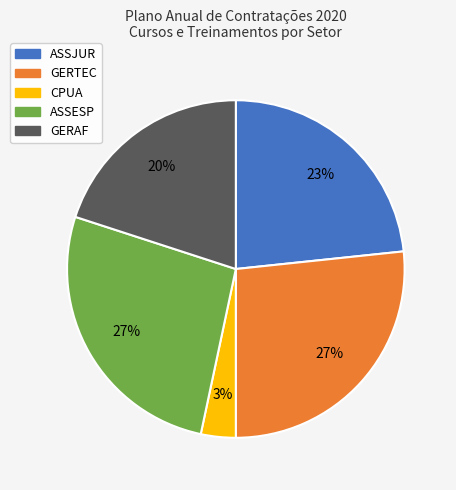

Do GERAF and CPUA together represent more than half of the pie?

No